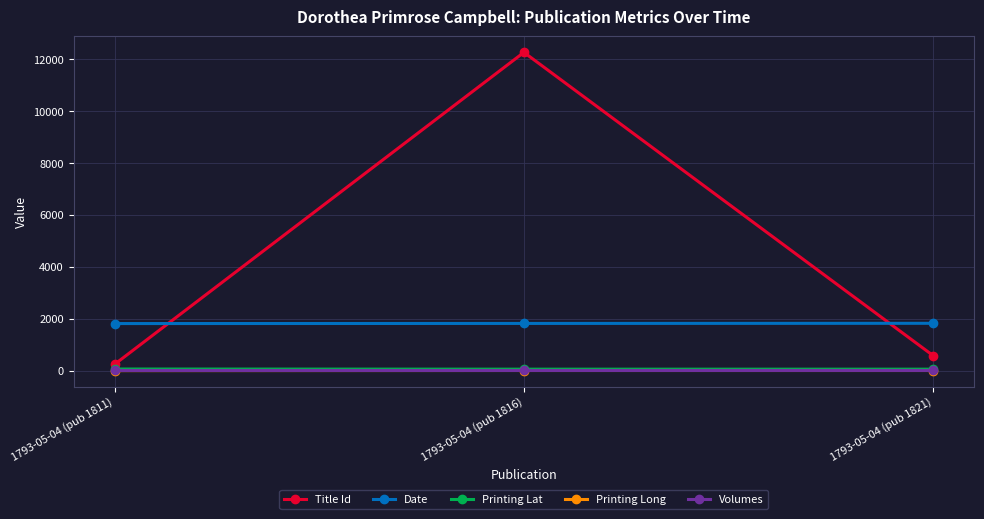

Which series has the widest spread of values?

Title Id